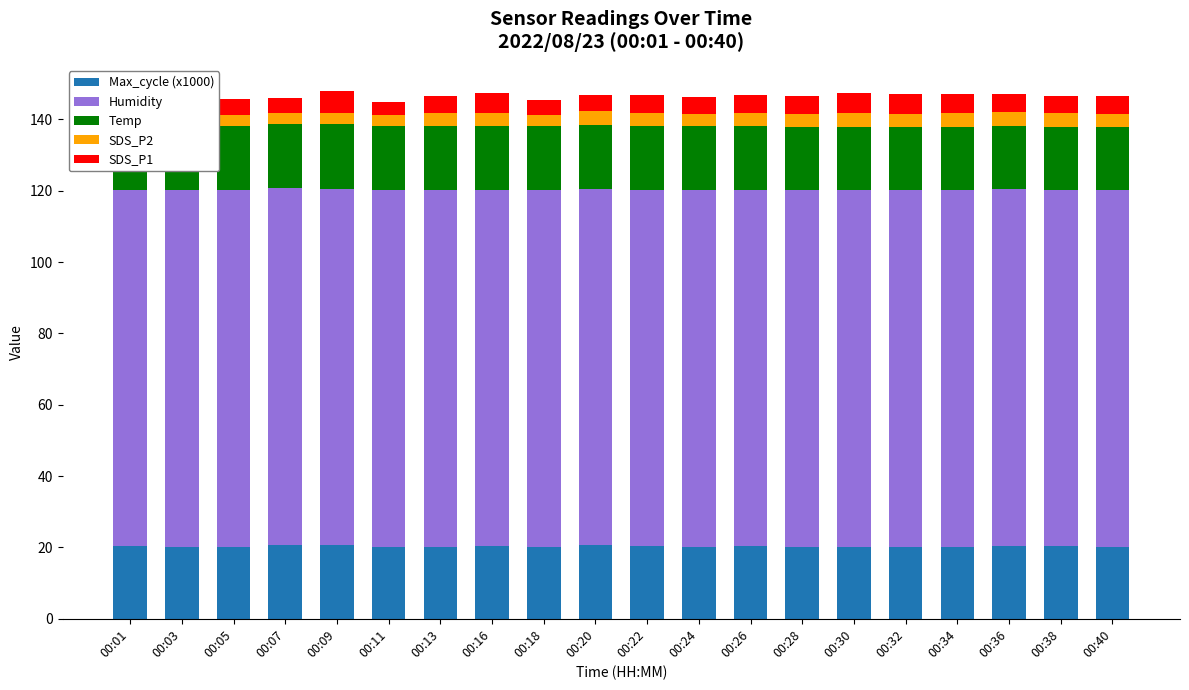

What is the total value across all series at 00:28?

146.7